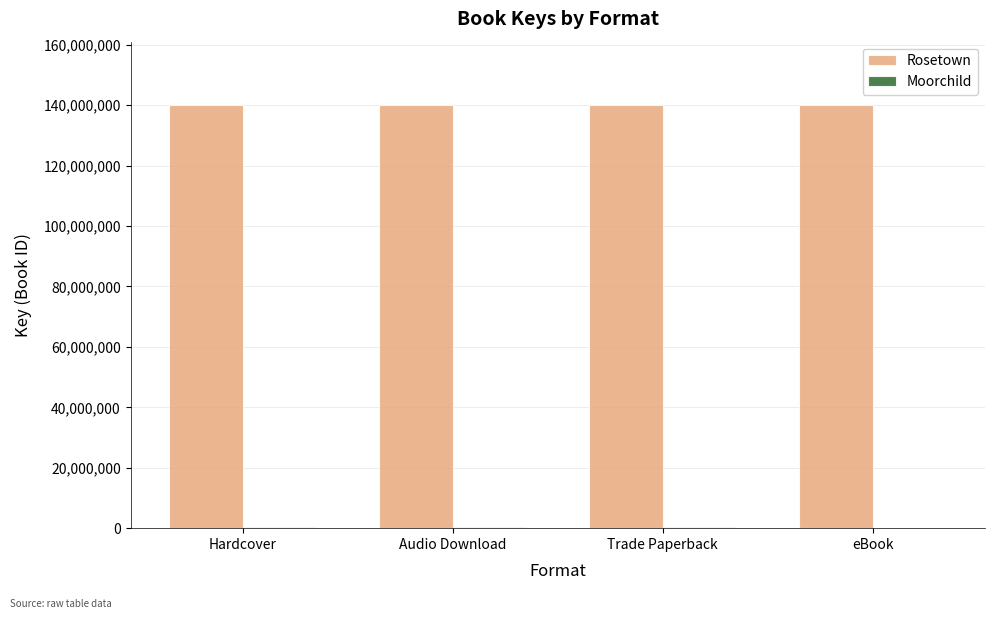

What is the total value across all series at eBook?

140032510